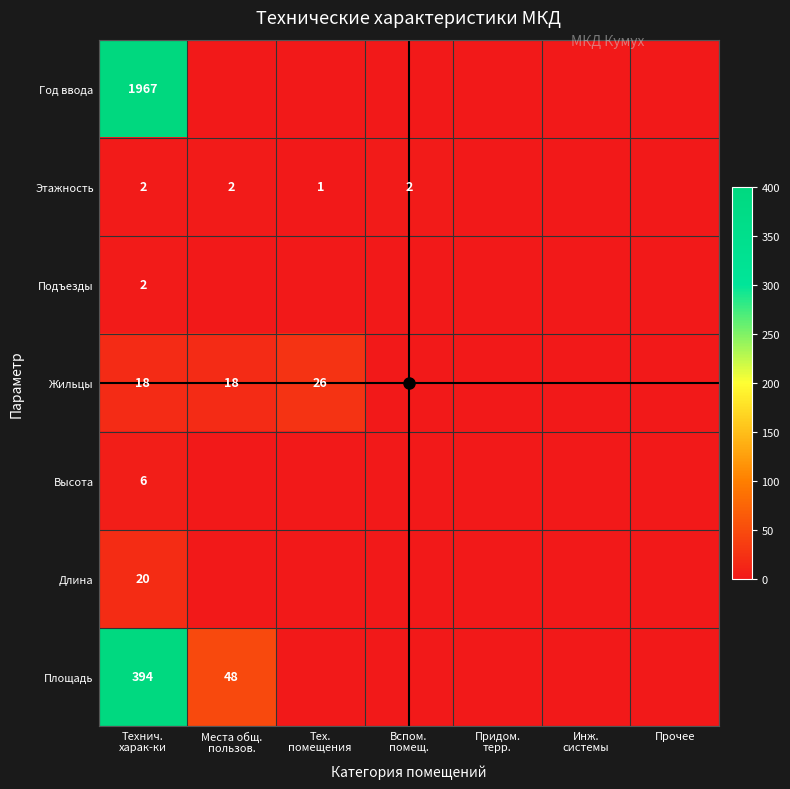

How many data points in Подъезды are above 0?

1